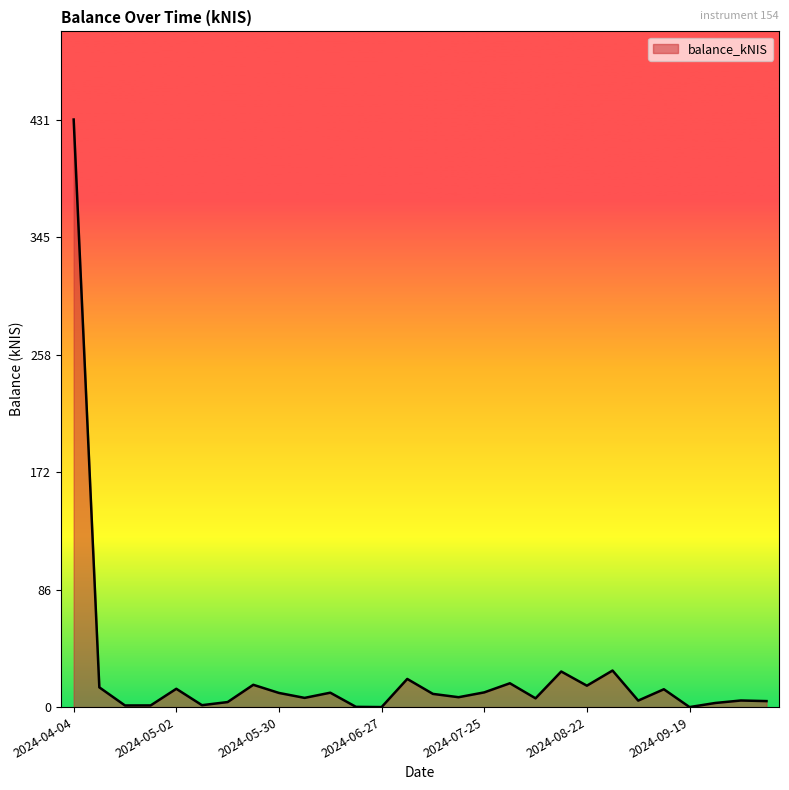

What is the greatest value displayed?

430.7